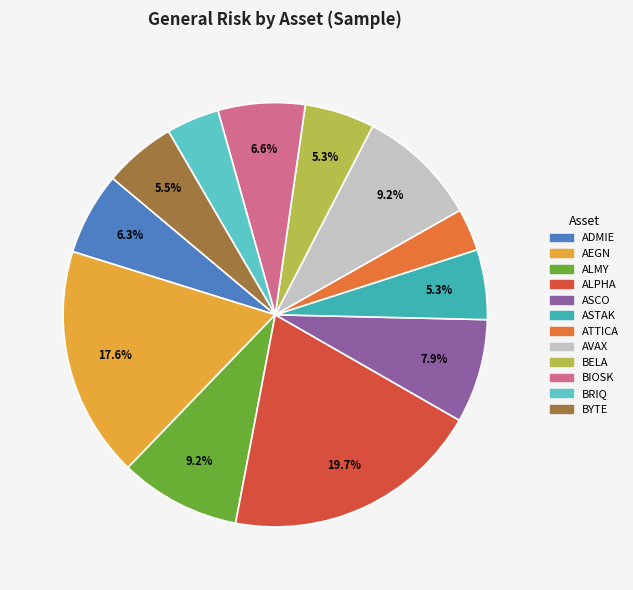

Does BRIQ account for over 50% of the chart?

No